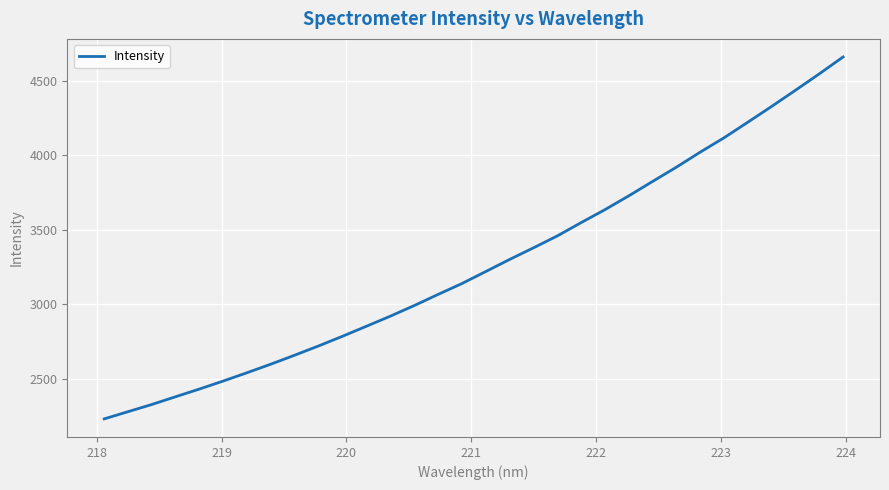

What is the greatest value displayed?

4660.4